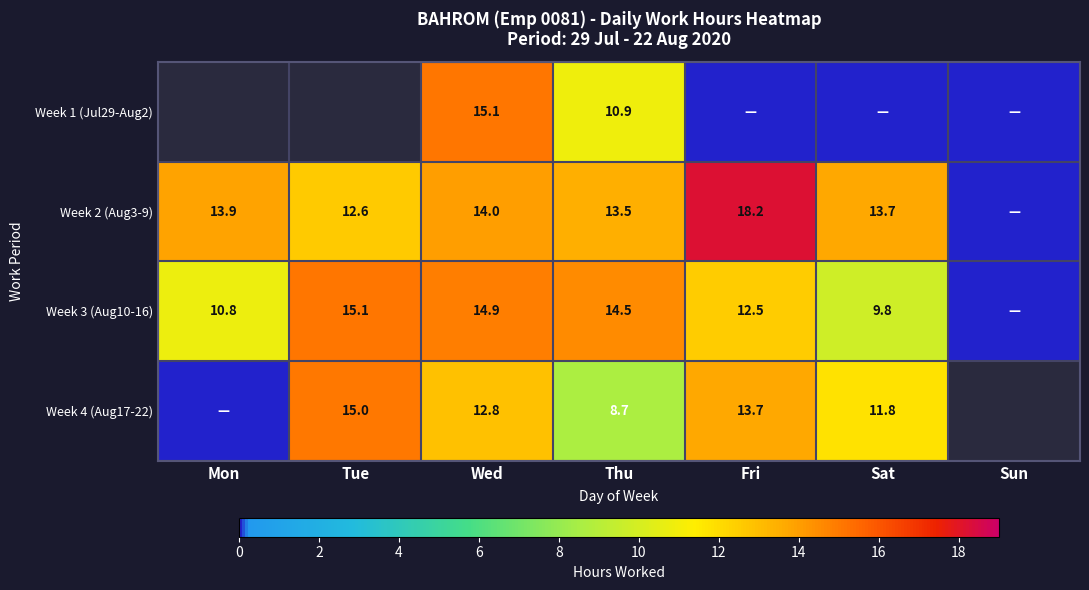

Count the number of categories in the chart.

7